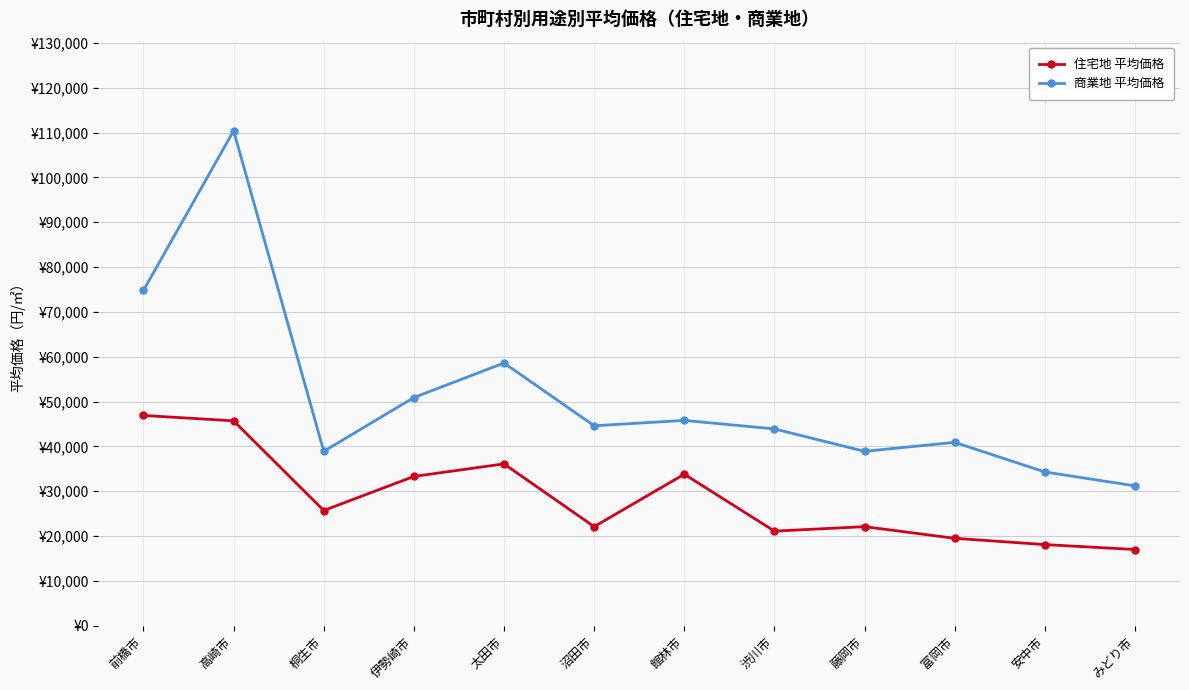

At 渋川市, list the series in order from smallest to largest.

住宅地 平均価格, 商業地 平均価格